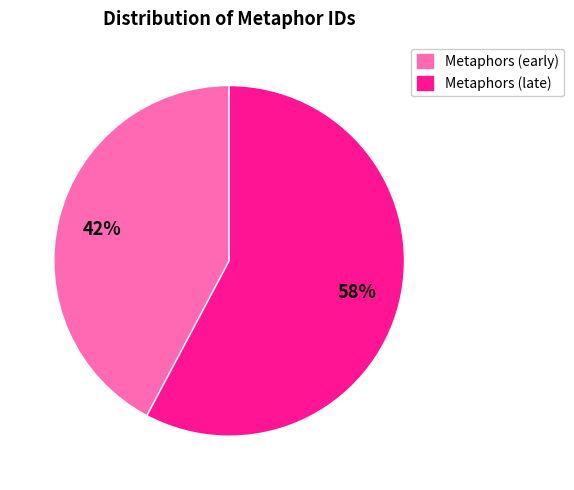

Does any single category account for the majority?

Yes